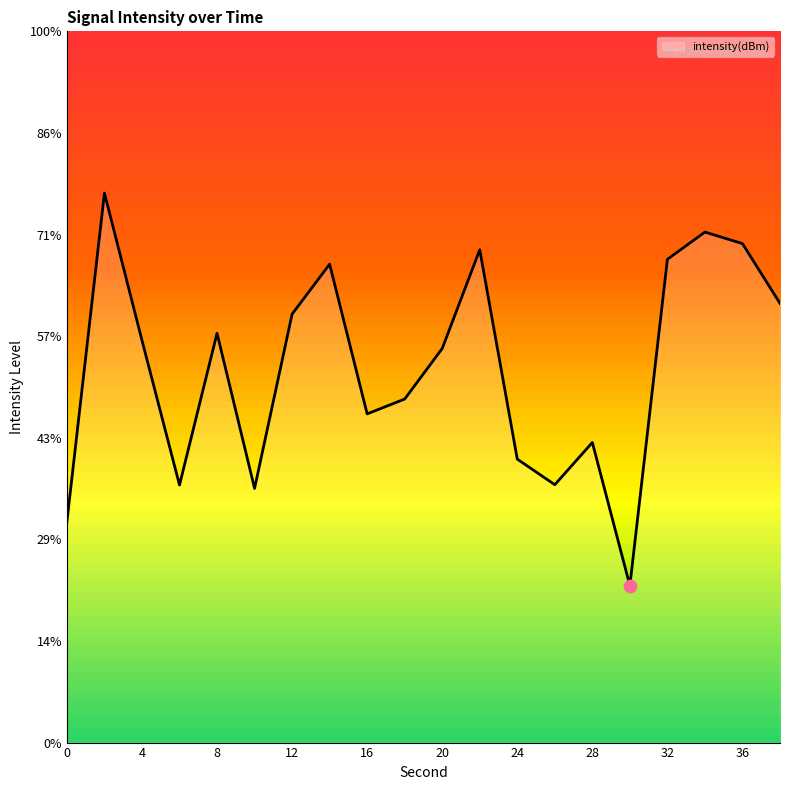

What is the change in value from 32 to 38?

-2.2